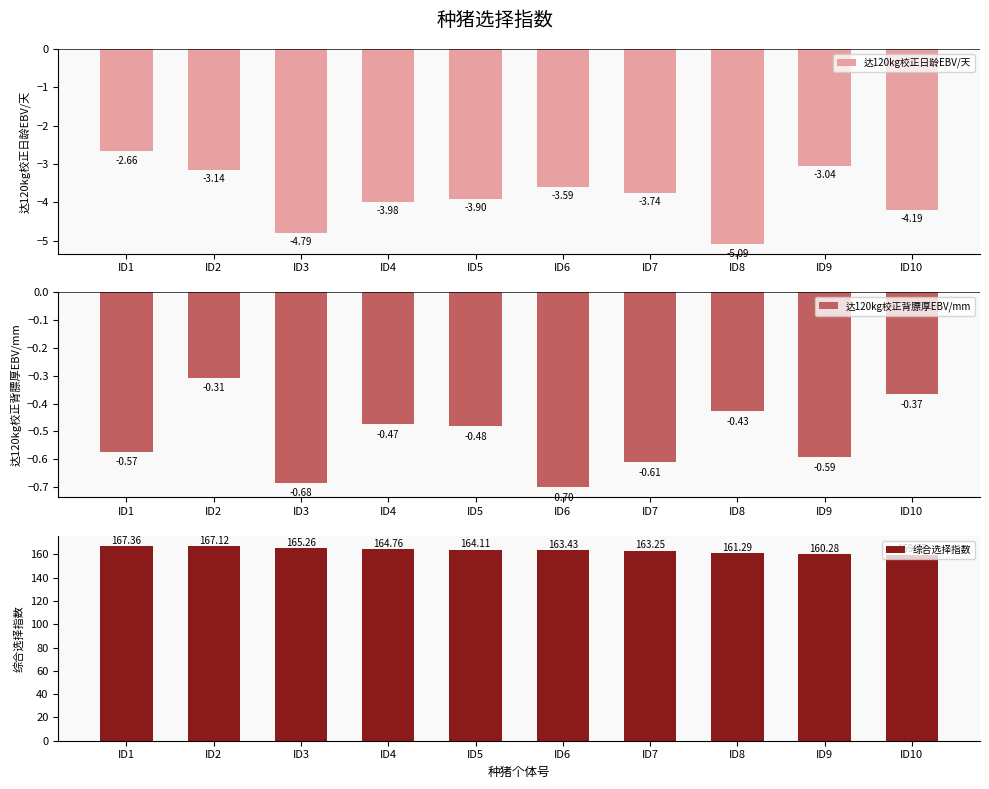

Reading right to left, what are all the values shown in this chart?

达120kg校正日龄EBV/天: ID10=-4.2	ID9=-3.0	ID8=-5.1	ID7=-3.7	ID6=-3.6	ID5=-3.9	ID4=-4.0	ID3=-4.8	ID2=-3.1	ID1=-2.7
达120kg校正背膘厚EBV/mm: ID10=-0.4	ID9=-0.6	ID8=-0.4	ID7=-0.6	ID6=-0.7	ID5=-0.5	ID4=-0.5	ID3=-0.7	ID2=-0.3	ID1=-0.6
综合选择指数: ID10=159.7	ID9=160.3	ID8=161.3	ID7=163.2	ID6=163.4	ID5=164.1	ID4=164.8	ID3=165.3	ID2=167.1	ID1=167.4